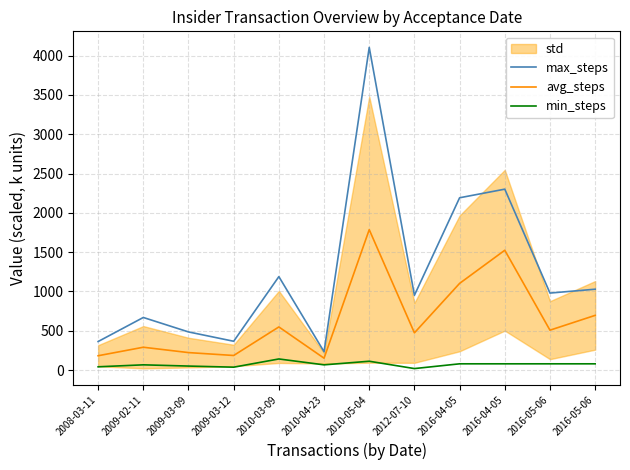

Does the chart display data point markers on the line(s)?

No